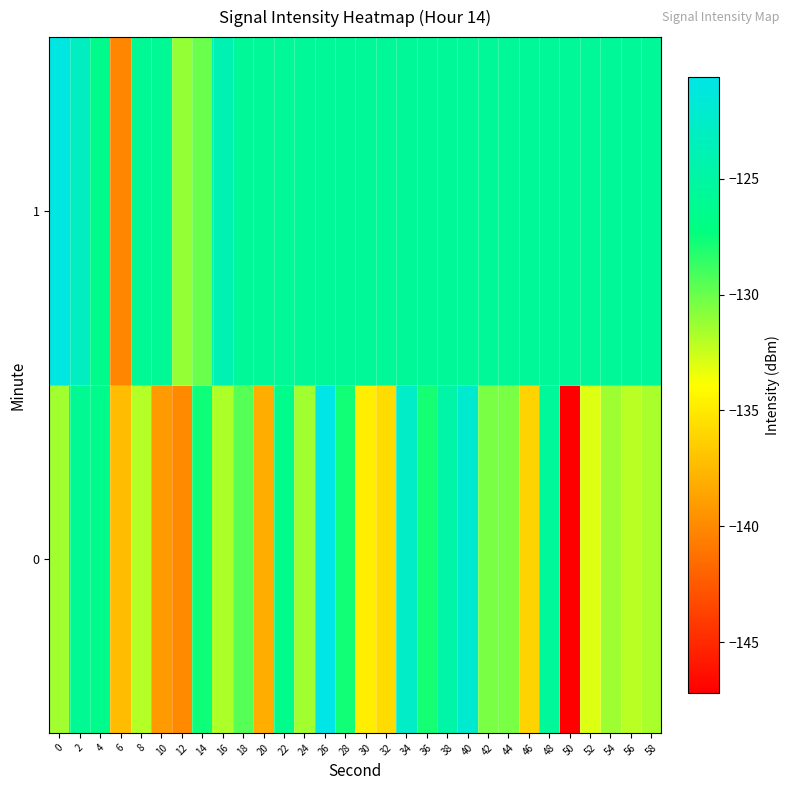

What is the minimum value shown in the chart?

-147.2